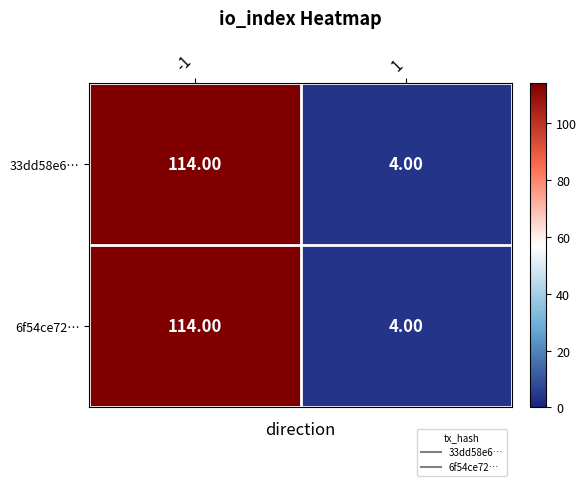

What is the difference between the maximum and minimum values in the 33dd58e6… series?

110